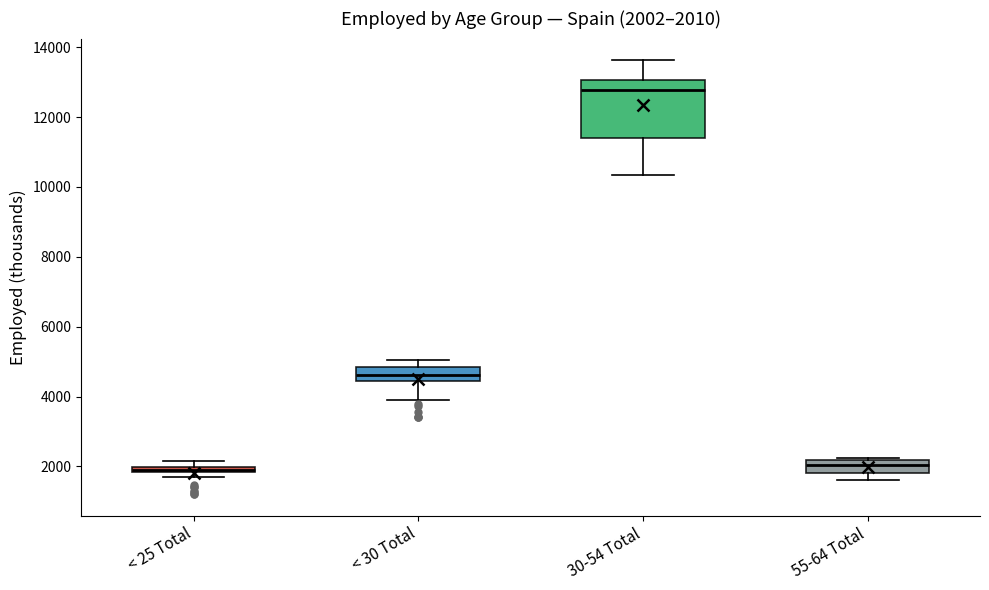

Comparing the boxes themselves (not the whiskers), which one is the tallest?

30-54 Total